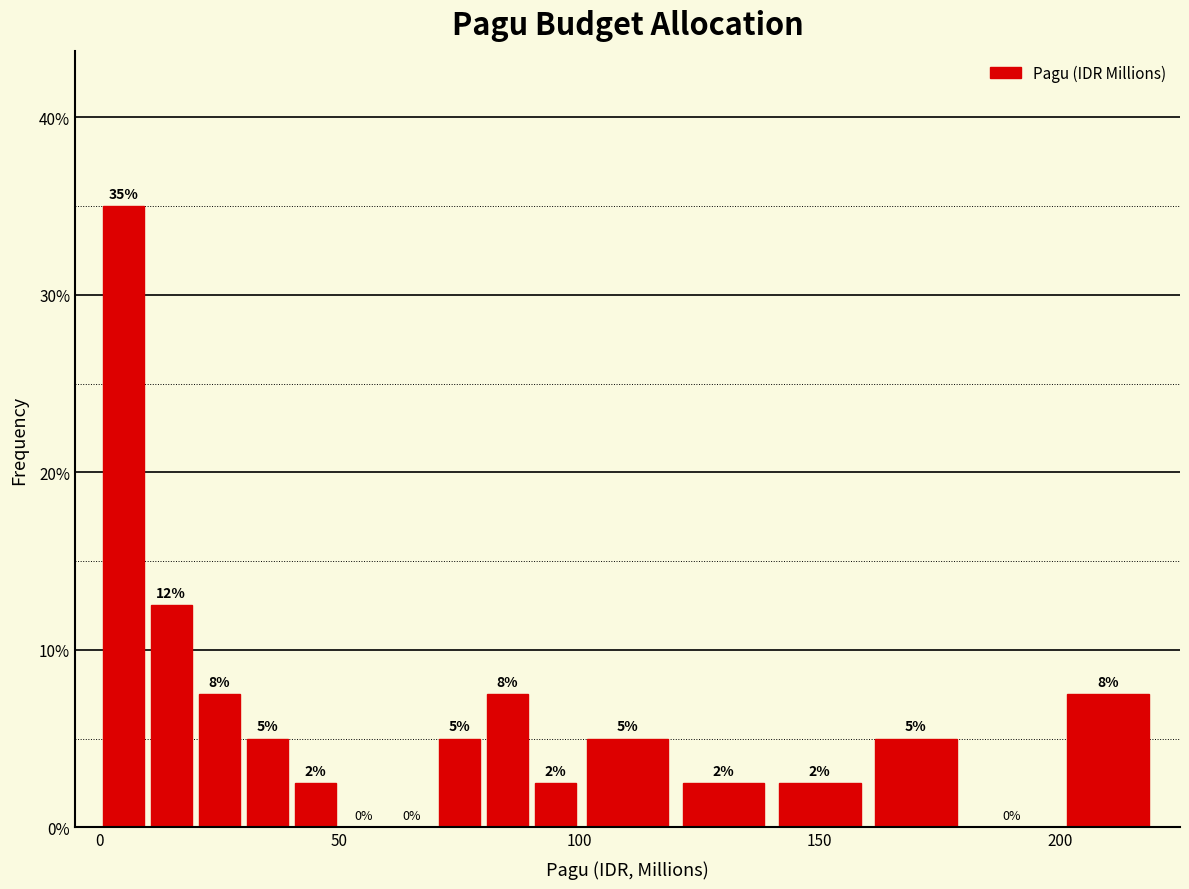

Around what value on the x-axis is the tallest bar? Give the approximate position of its centre, as read against the axis.

5